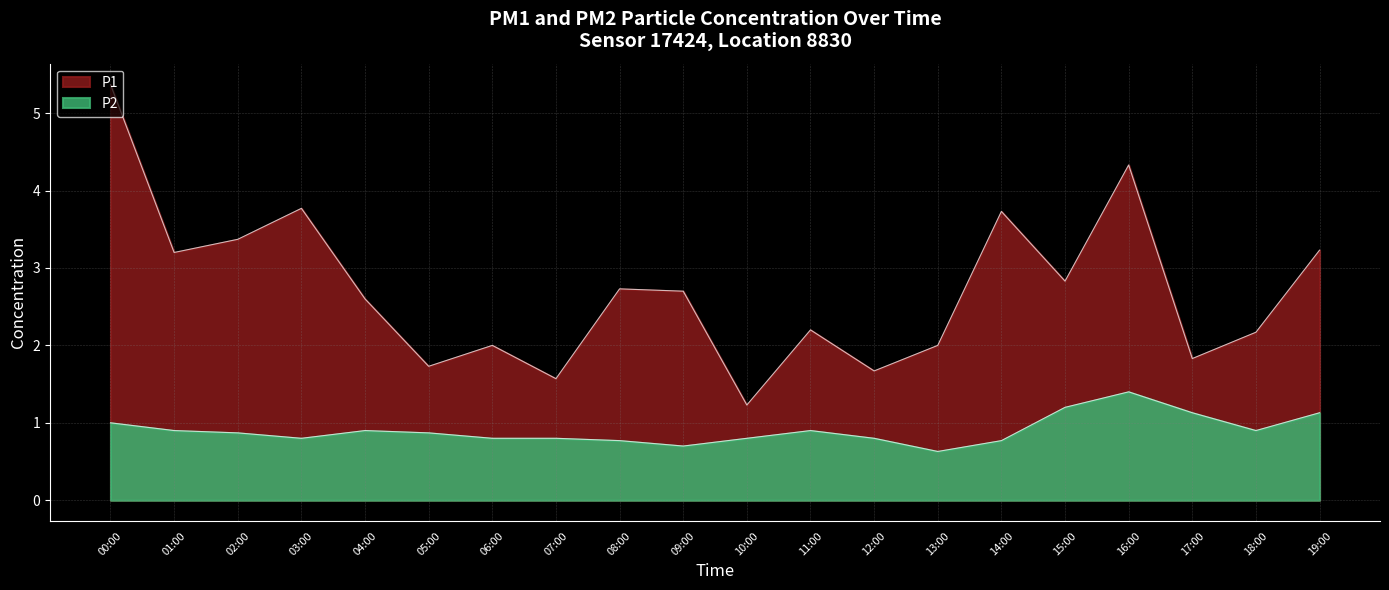

Between 12:00 and 17:00, which is larger?

17:00